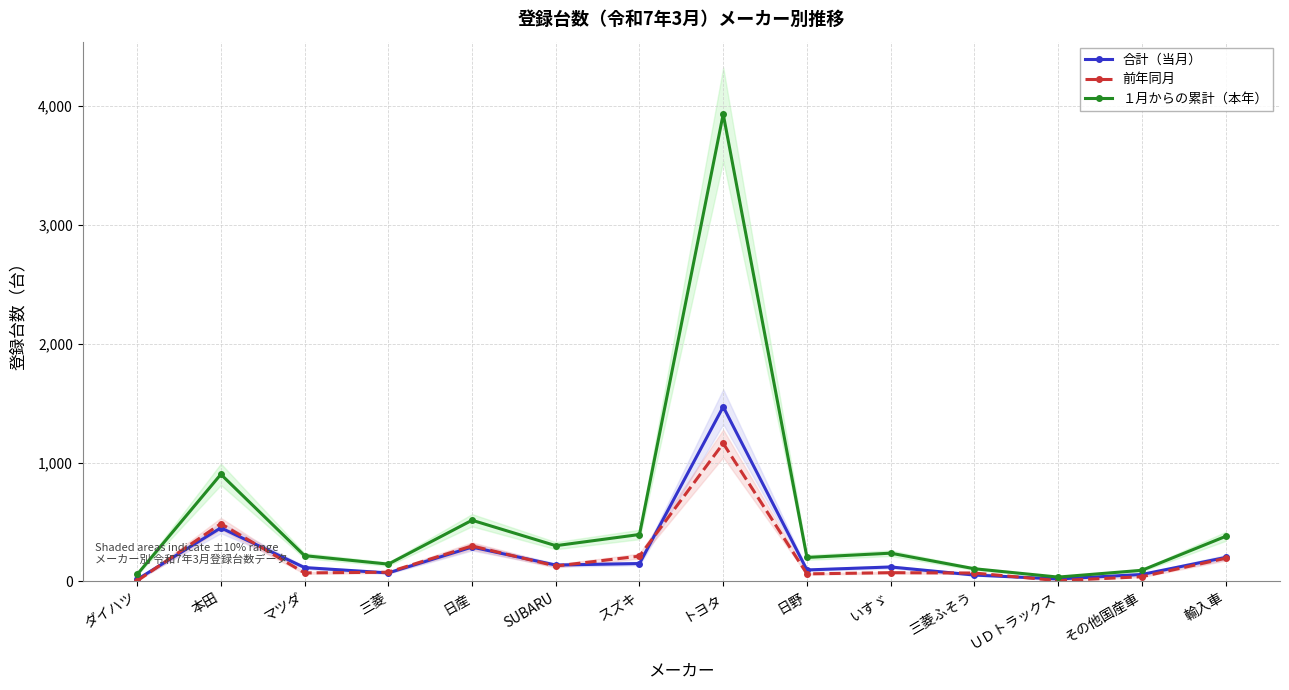

True or false: 合計（当月） has a value of 54 at 三菱ふそう.

True